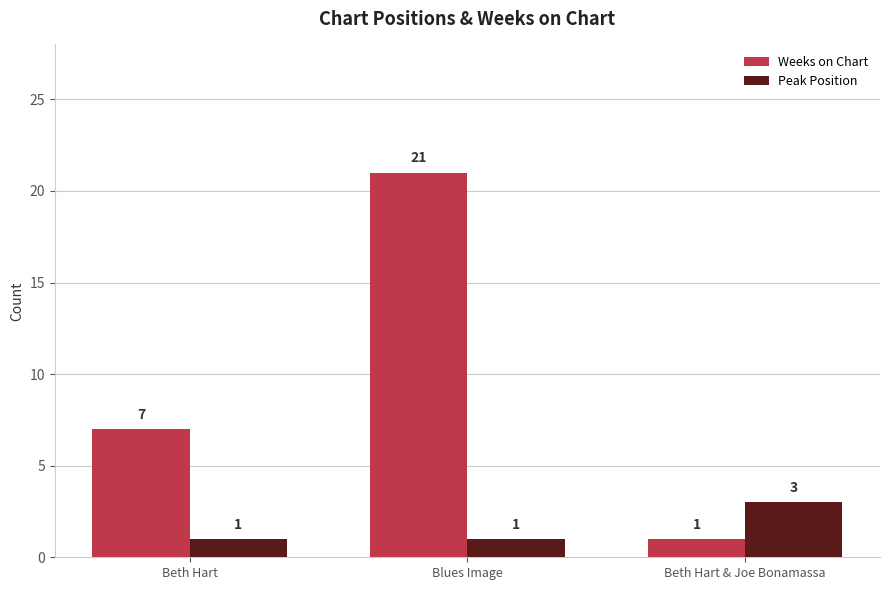

Rank the series by their average value, from highest to lowest.

Weeks on Chart, Peak Position